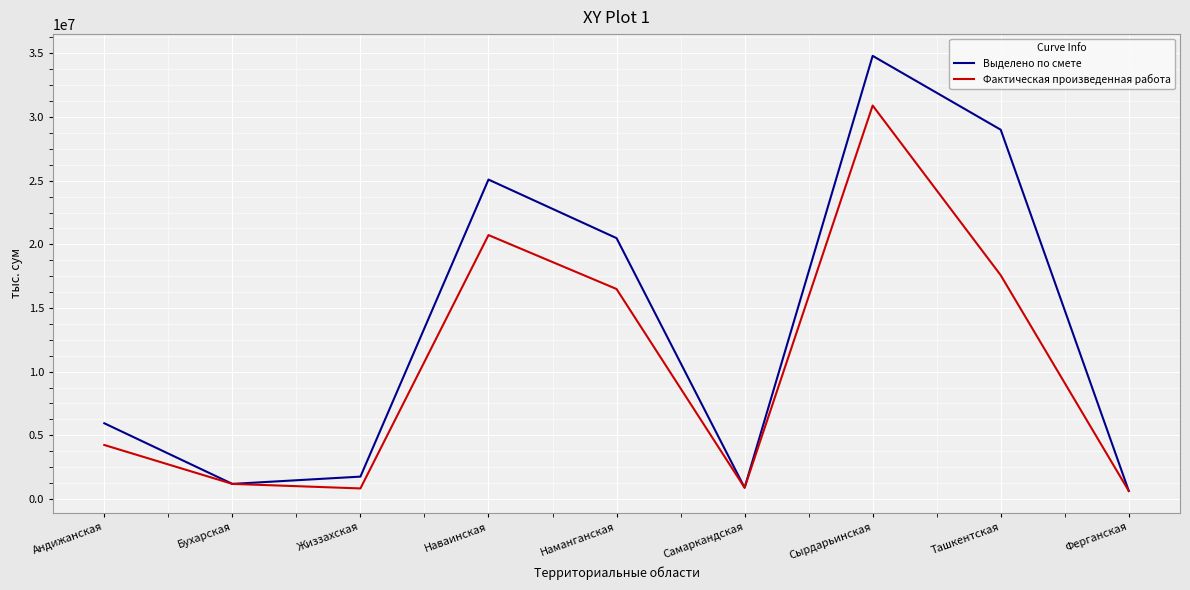

In Фактическая произведенная работа, how many points are lower than both neighbors (excluding endpoints)?

2